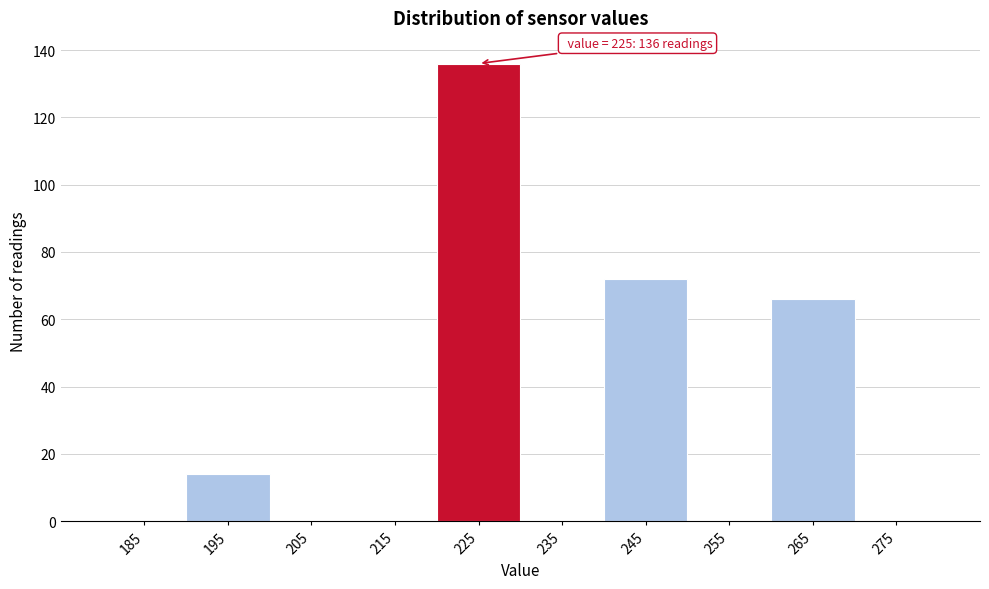

Reading left to right, transcribe all the data shown in this chart.

185=0	195=14	205=0	215=0	225=136	235=0	245=72	255=0	265=66	275=0